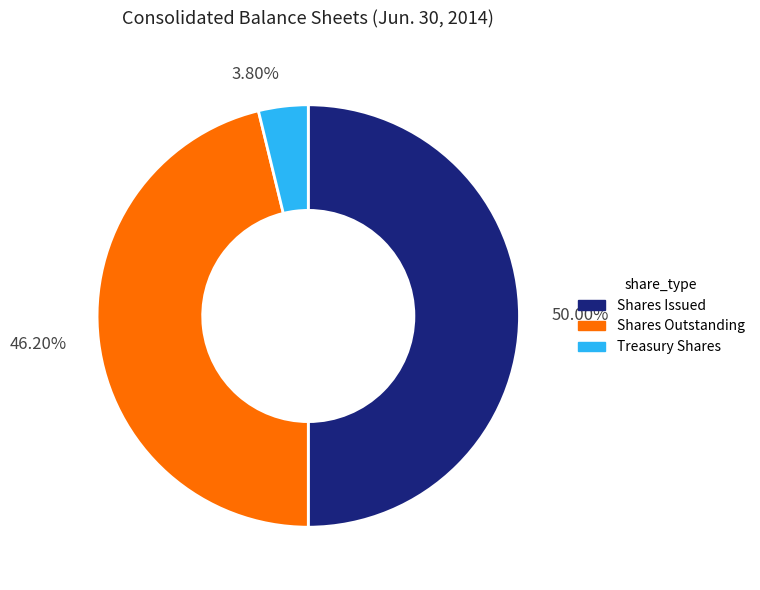

How many segments does this pie chart have?

3